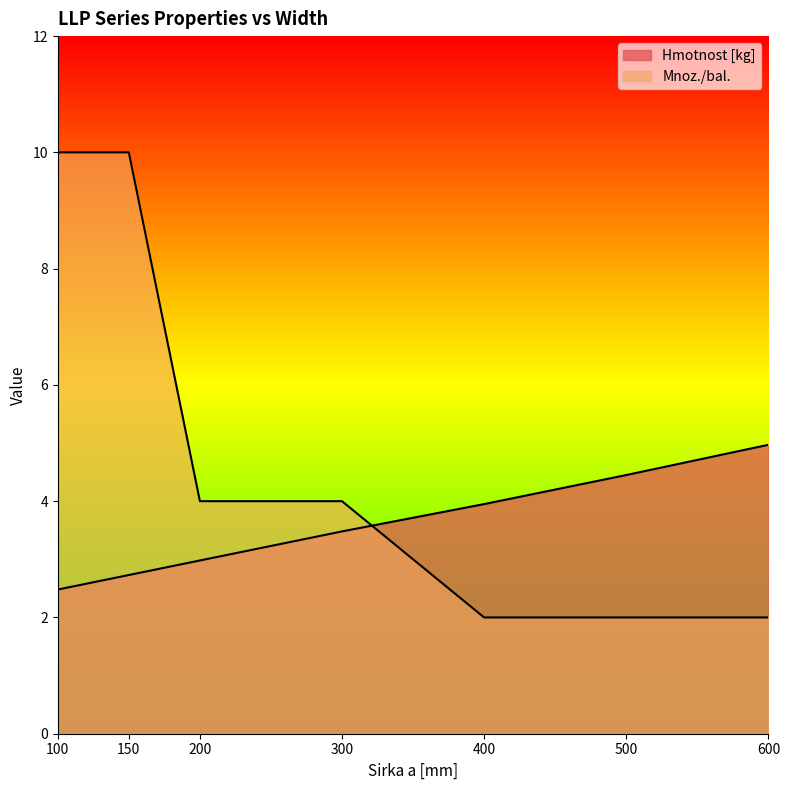

How many data points in Hmotnost [kg] are less than 3?

3